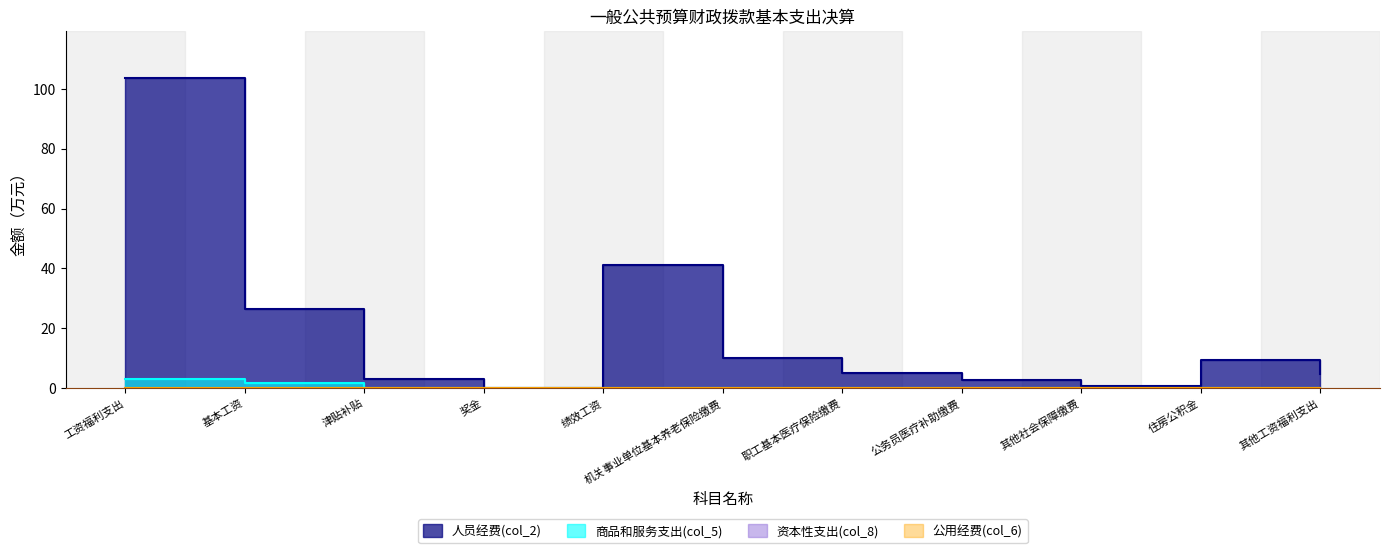

Where is 人员经费(col_2) nearest to the value 51?

绩效工资